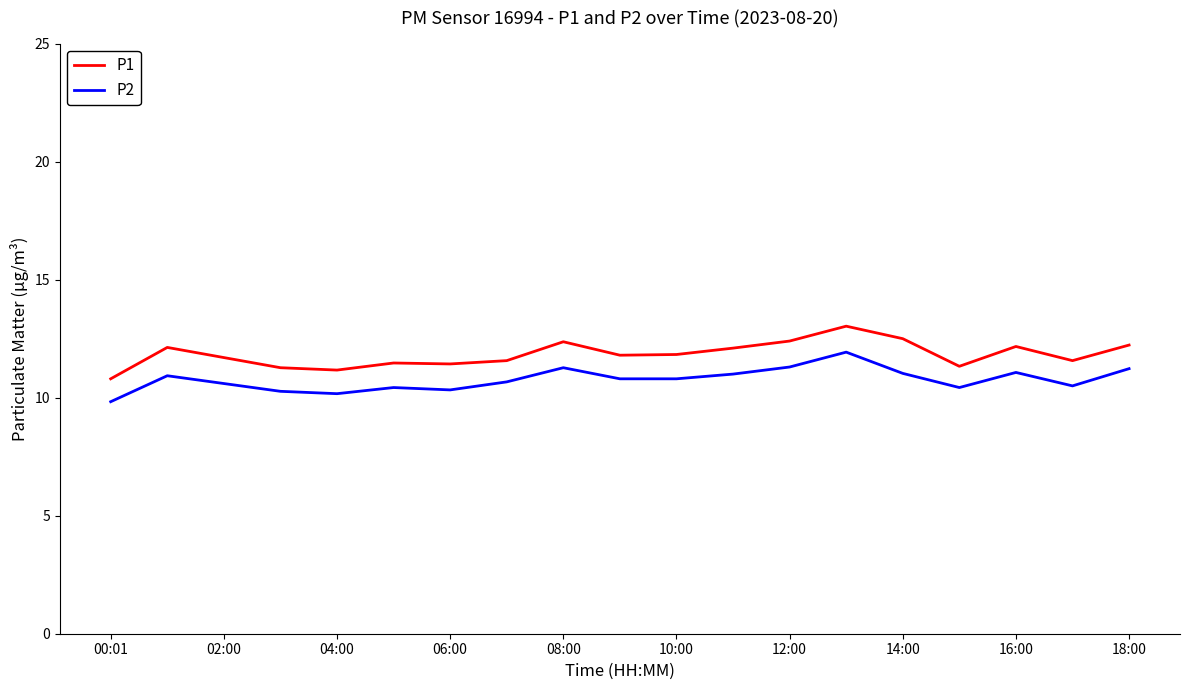

What is the minimum value for P2?

9.8